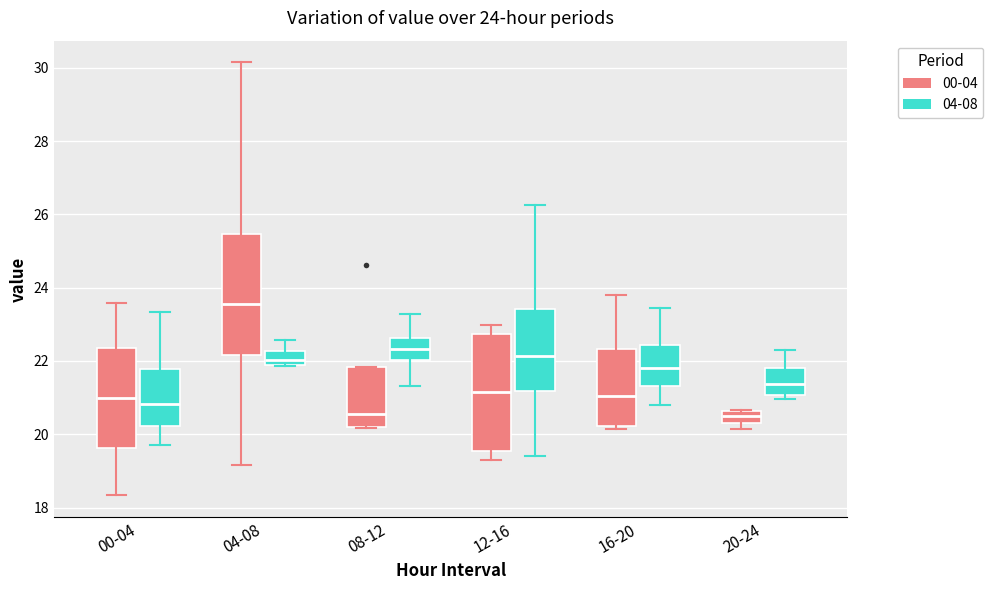

Which box has the highest median line?

04-08 (00-04)